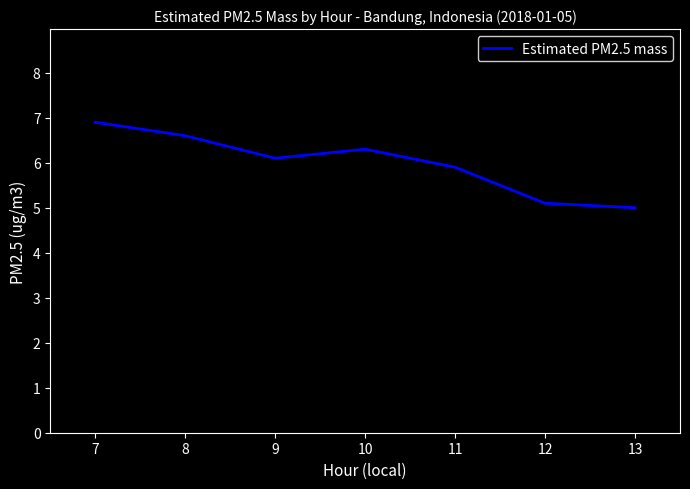

At which category does the data reach its first local peak?

10